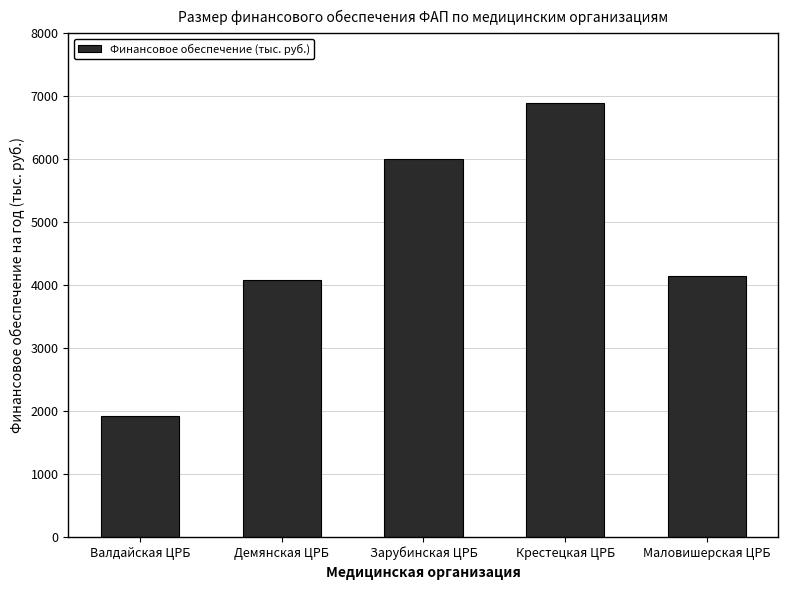

Read the value at Зарубинская ЦРБ.

6010.6